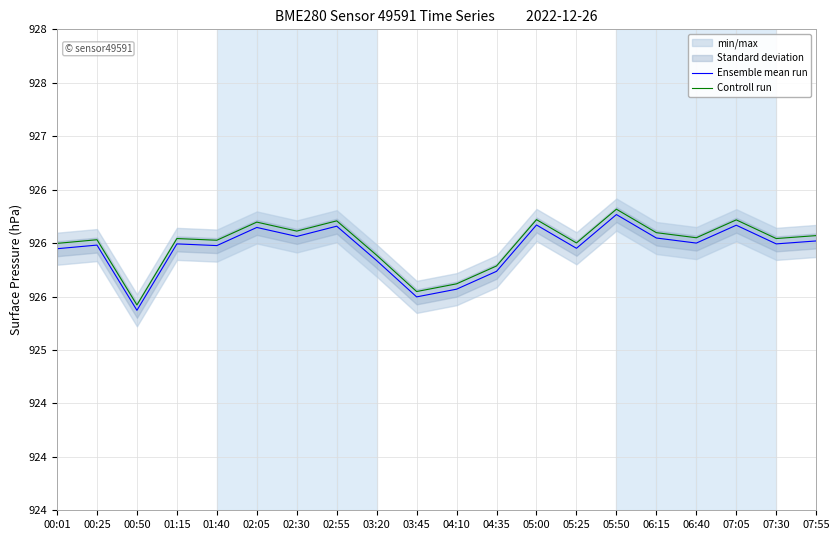

What position from the left is 04:10?

11